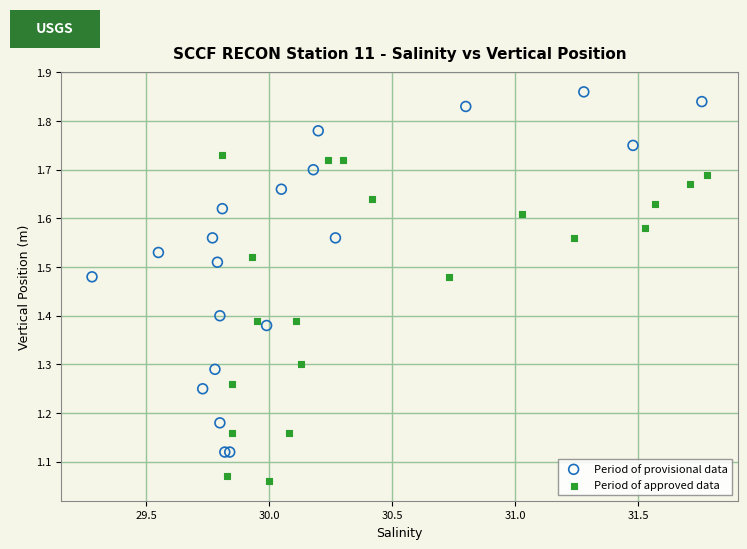

Which series contains the highest Y value?

Period of provisional data